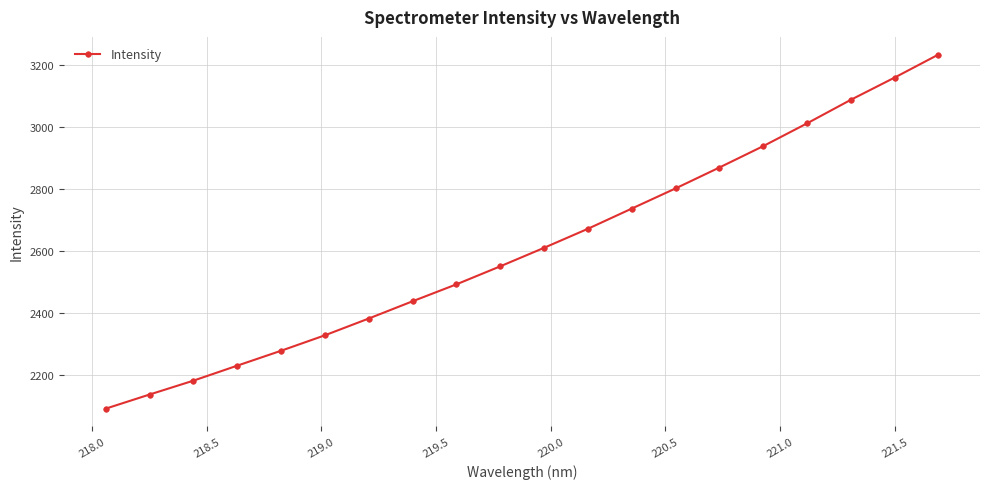

What is the maximum value shown in the chart?

3234.1